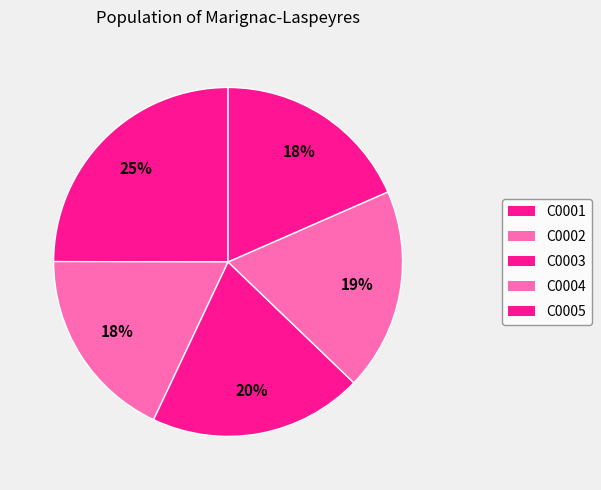

What percentage is the C0004 slice, to the nearest percent?

19%